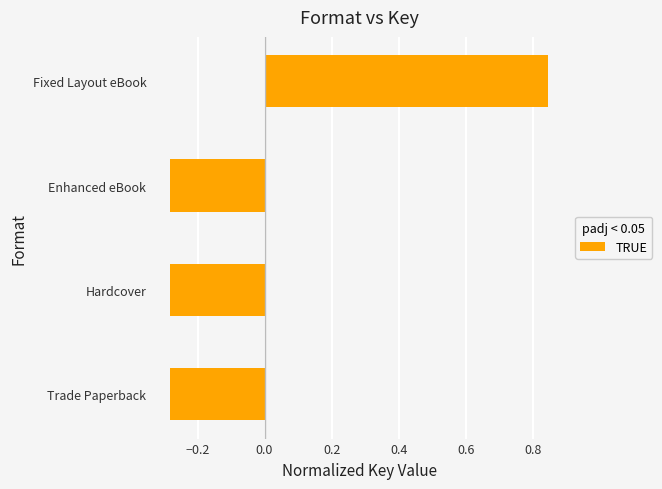

The chart shows a value of -0.2 at Enhanced eBook. True or false?

False